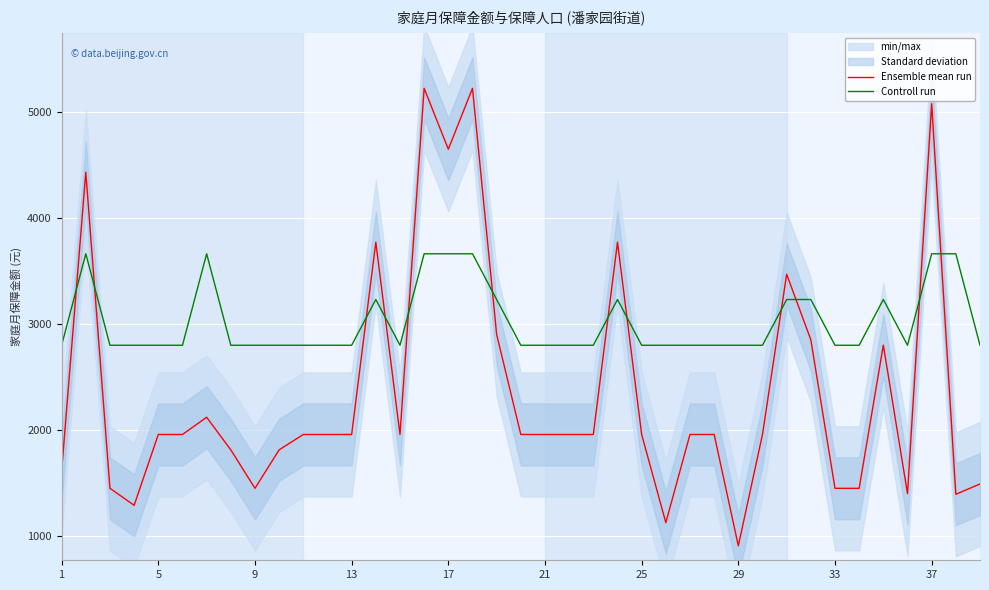

What is the difference between the maximum and minimum values in the Ensemble mean run series?

4312.0